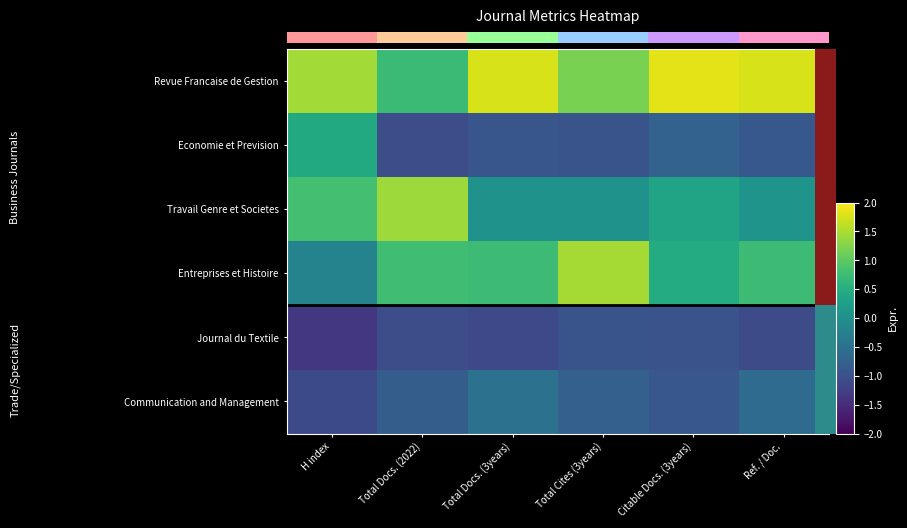

What is the difference between the Travail Genre et Societes values at Total Cites (3years) and Total Docs. (2022)?

1.4